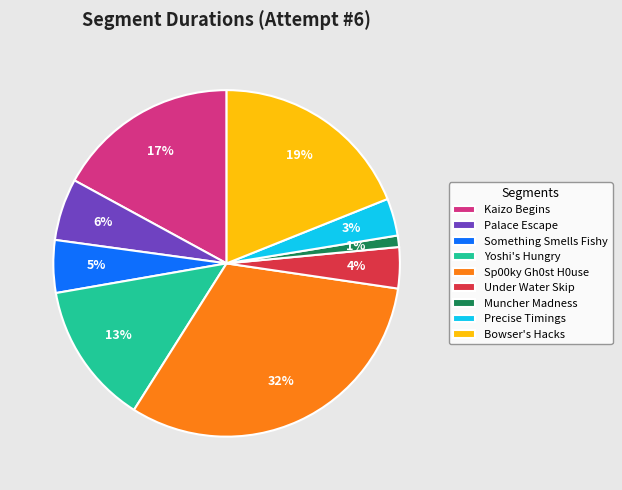

Is the sum of Palace Escape and Yoshi's Hungry greater than half?

No